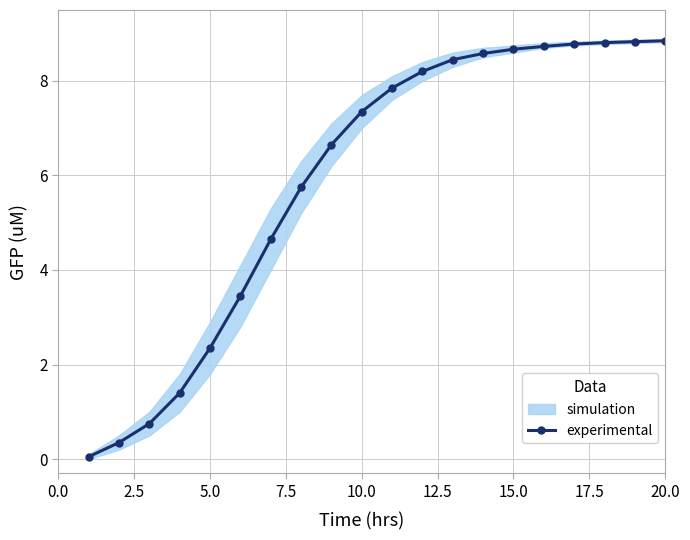

True or false: there are more than 2 points higher than both neighbors.

False